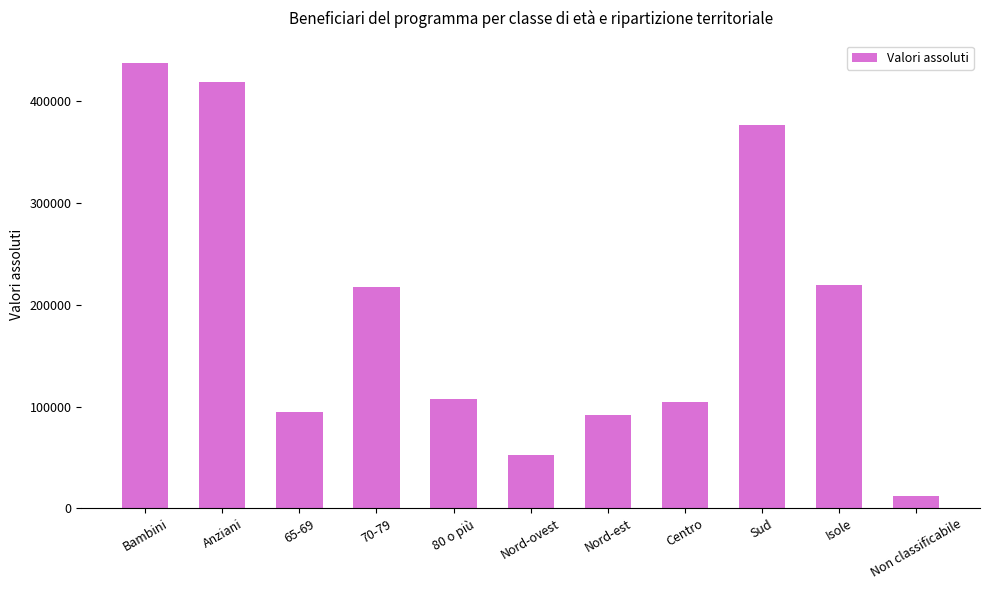

The value at Isole is 219600. True or false?

True